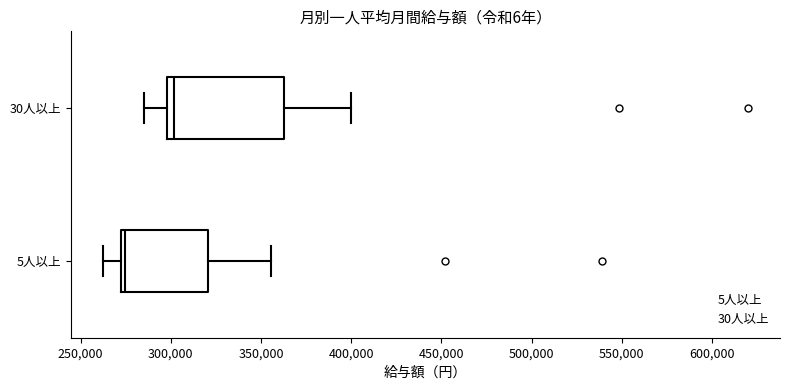

Comparing the boxes themselves (not the whiskers), which one is the widest?

30人以上